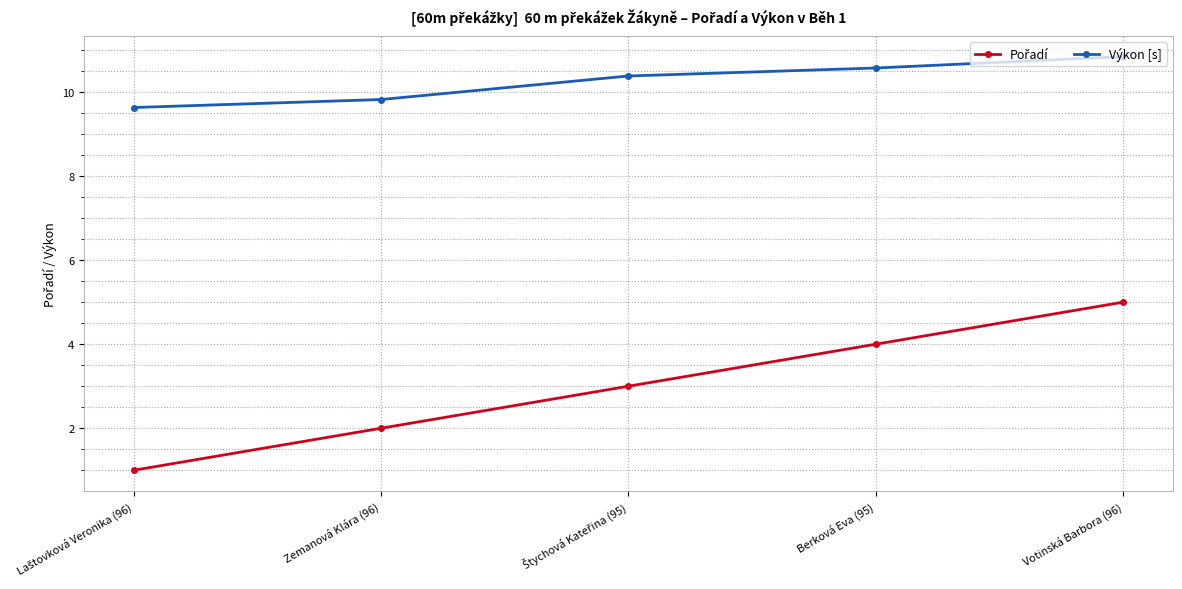

What is the sum of all Výkon [s] values?

51.2